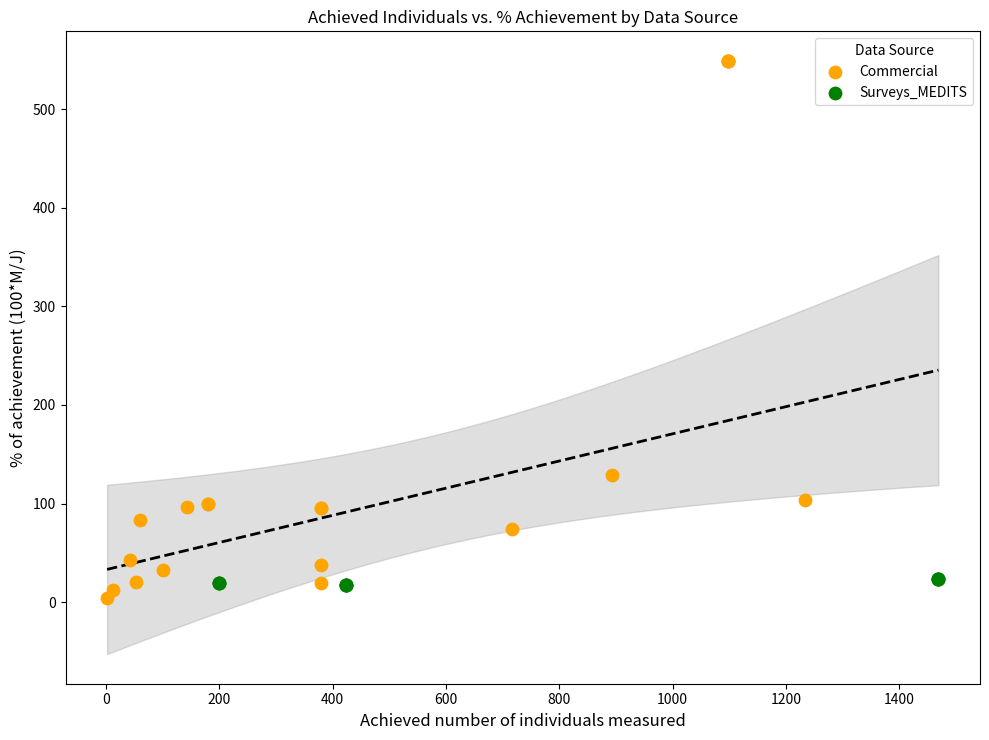

Which series reaches the maximum Y coordinate?

Commercial